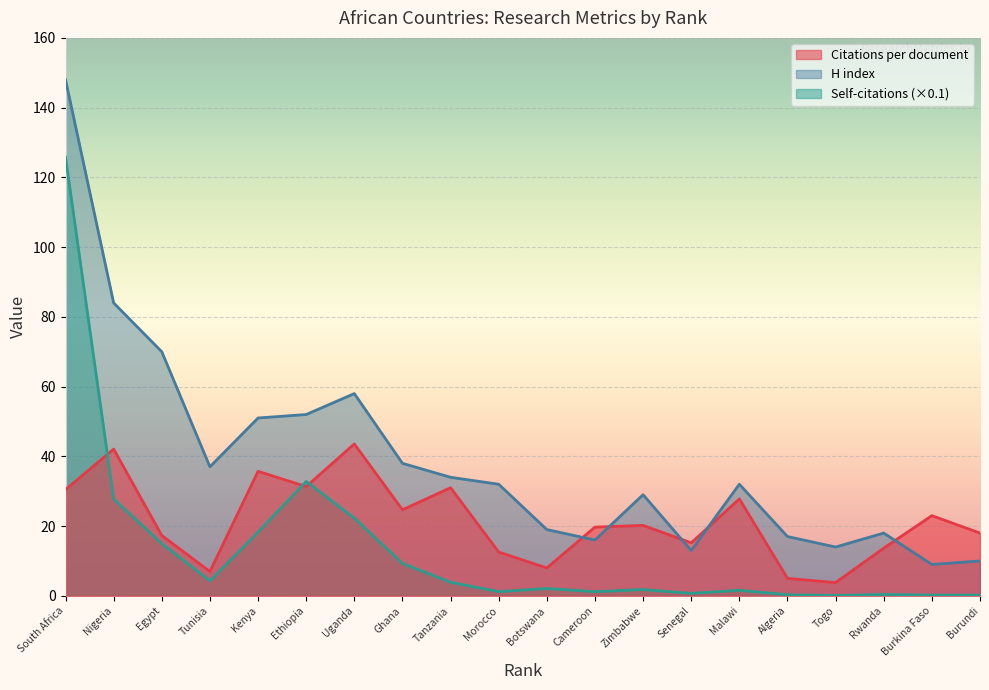

True or false: Self-citations (scaled) and Citations per document cross at least once.

True